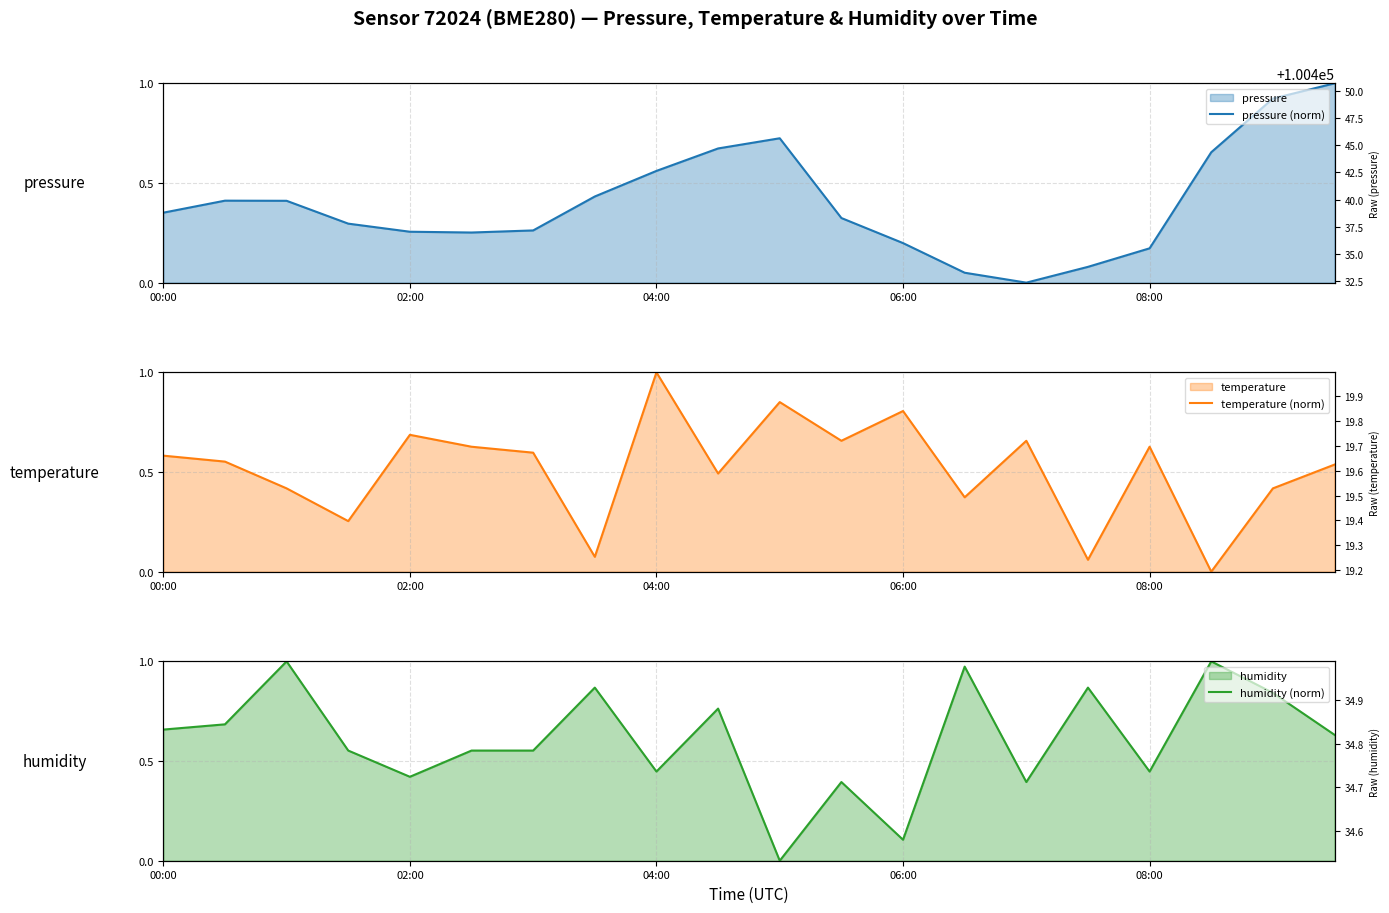

How many distinct data groups are displayed?

3